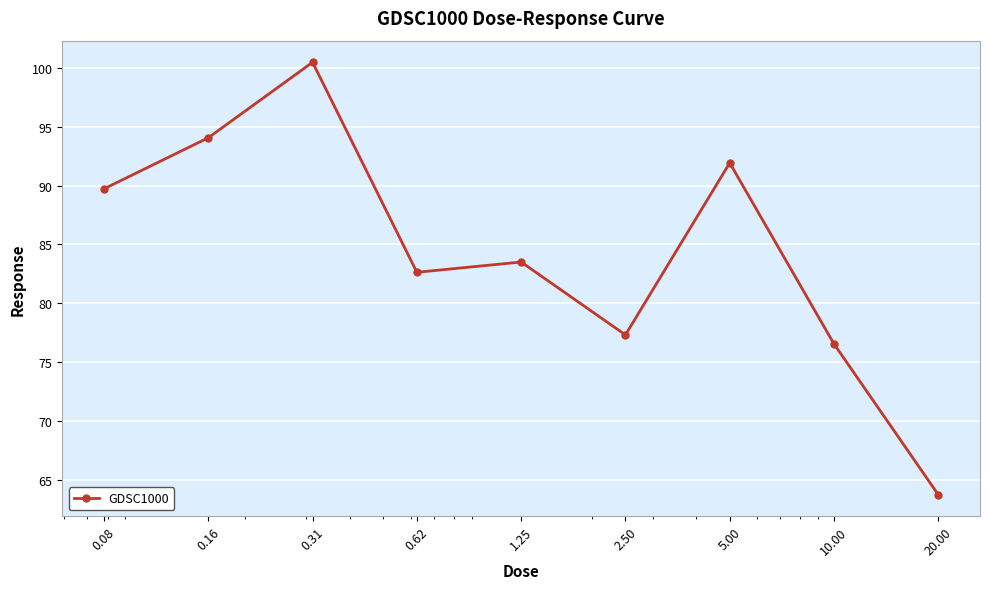

What is the minimum value shown in the chart?

63.7